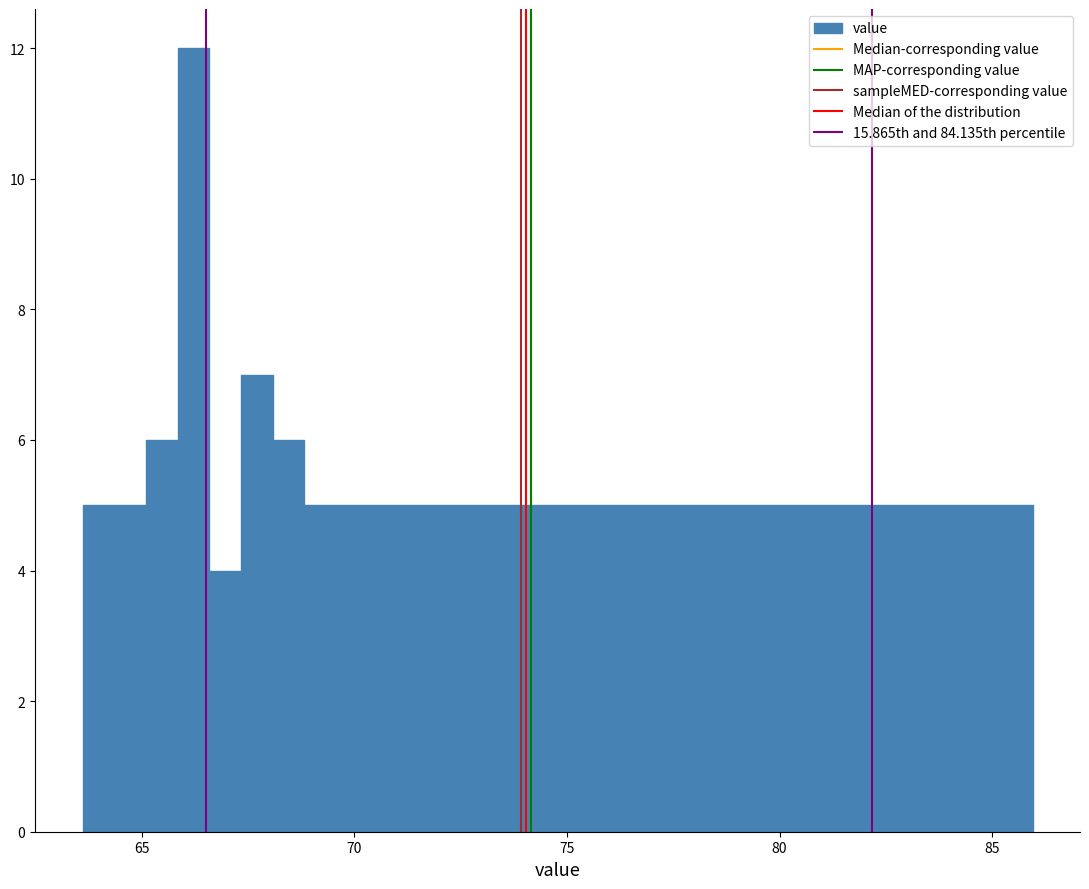

Around what value on the x-axis is the tallest bar? Give the approximate position of its centre, as read against the axis.

66.0